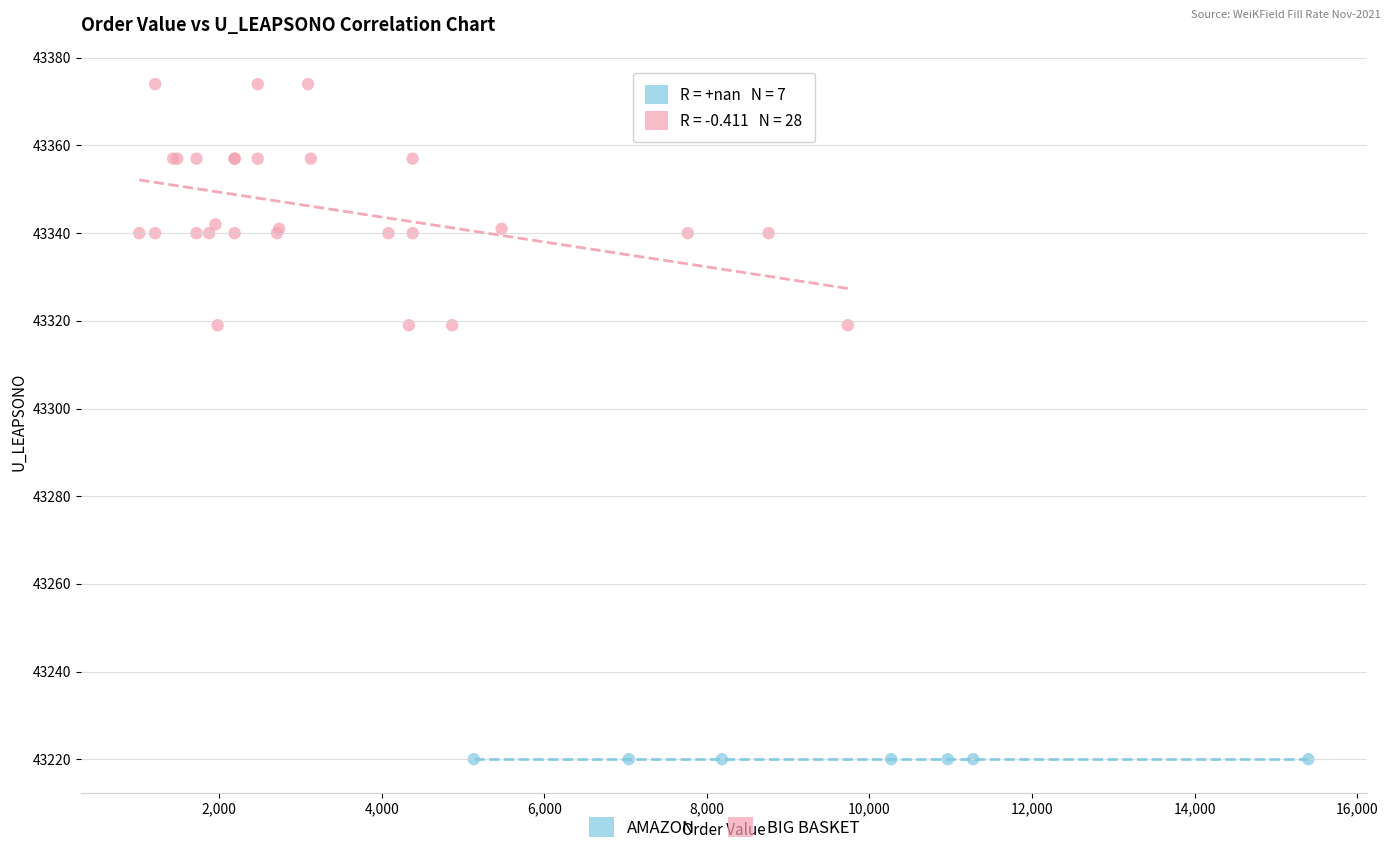

Which series contains the highest Y value?

BIG BASKET